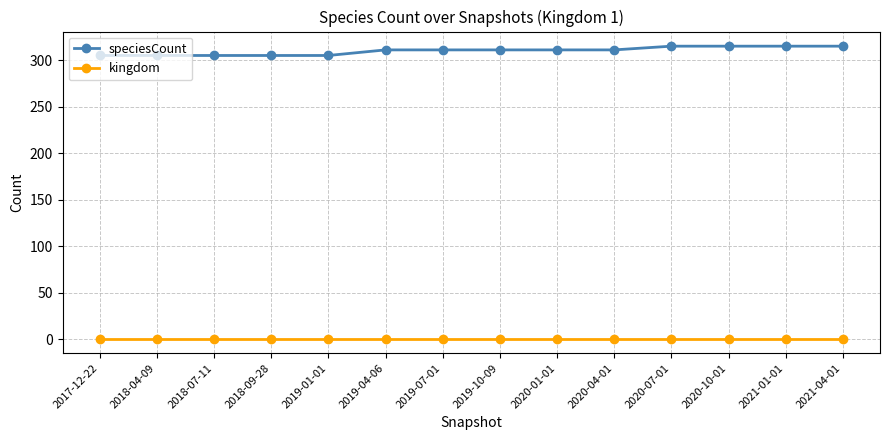

At 2019-04-06, list the series in order from smallest to largest.

kingdom, speciesCount